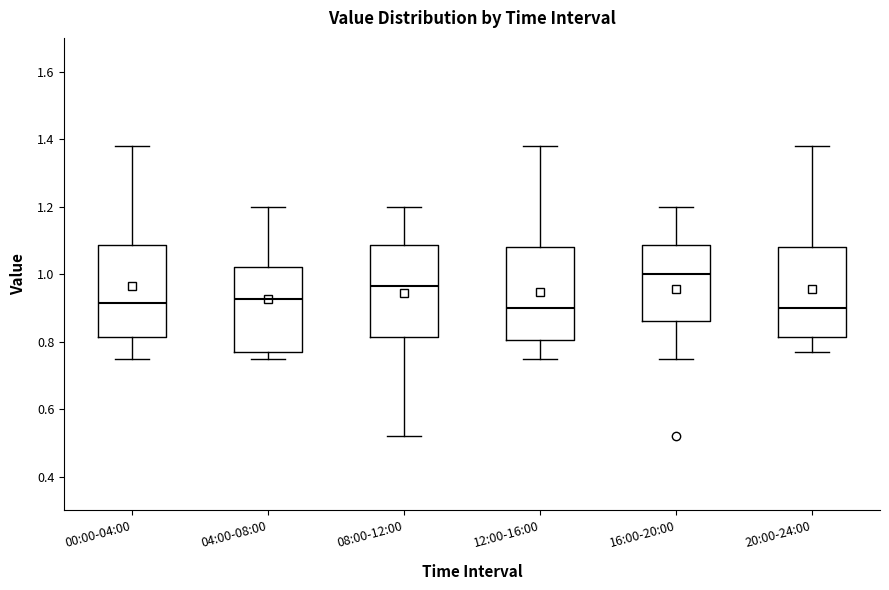

Reading left to right, read every box against the y-axis: the position of its median line, the range the box covers, and the ends of its whiskers. The values are not printed on the chart, so give them approximately, as read against the axis.

00:00-04:00: median 0.92, box 0.82 to 1.08, whiskers 0.76 to 1.38
04:00-08:00: median 0.92, box 0.78 to 1.02, whiskers 0.76 to 1.20
08:00-12:00: median 0.96, box 0.82 to 1.08, whiskers 0.52 to 1.20
12:00-16:00: median 0.90, box 0.80 to 1.08, whiskers 0.76 to 1.38
16:00-20:00: median 1.00, box 0.86 to 1.08, whiskers 0.76 to 1.20
20:00-24:00: median 0.90, box 0.82 to 1.08, whiskers 0.78 to 1.38